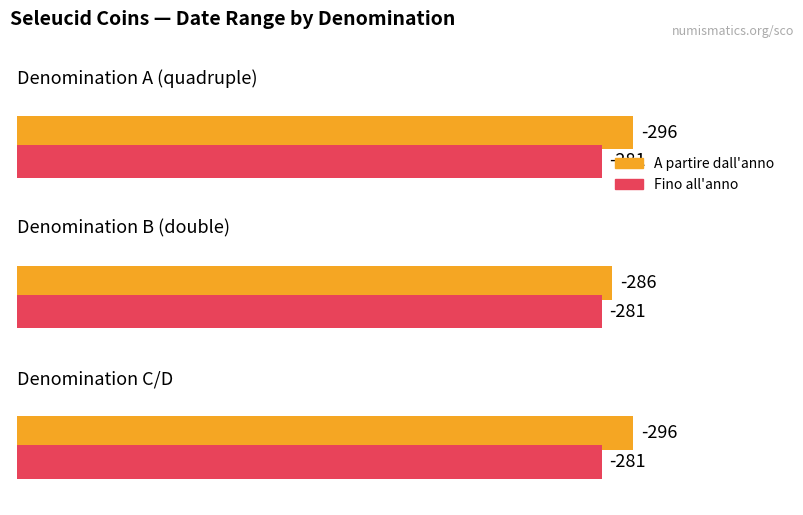

Does the chart contain stacked bars?

No